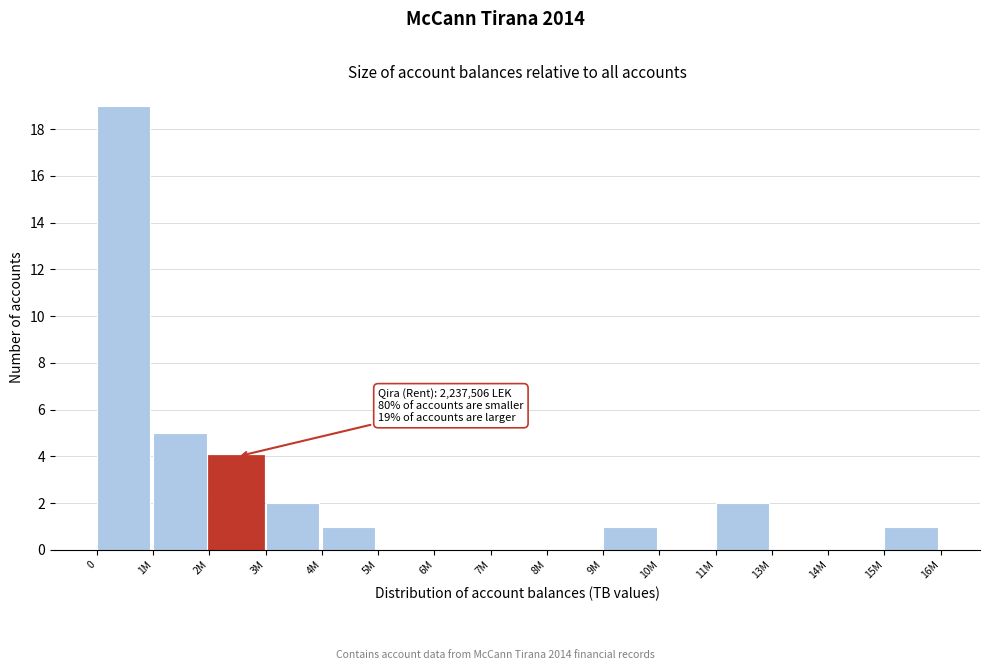

Reading right to left, transcribe all the data shown in this chart.

15M=1	14M=0	13M=0	11M=2	10M=0	9M=1	8M=0	7M=0	6M=0	5M=0	4M=1	3M=2	2M=4	1M=5	0=19